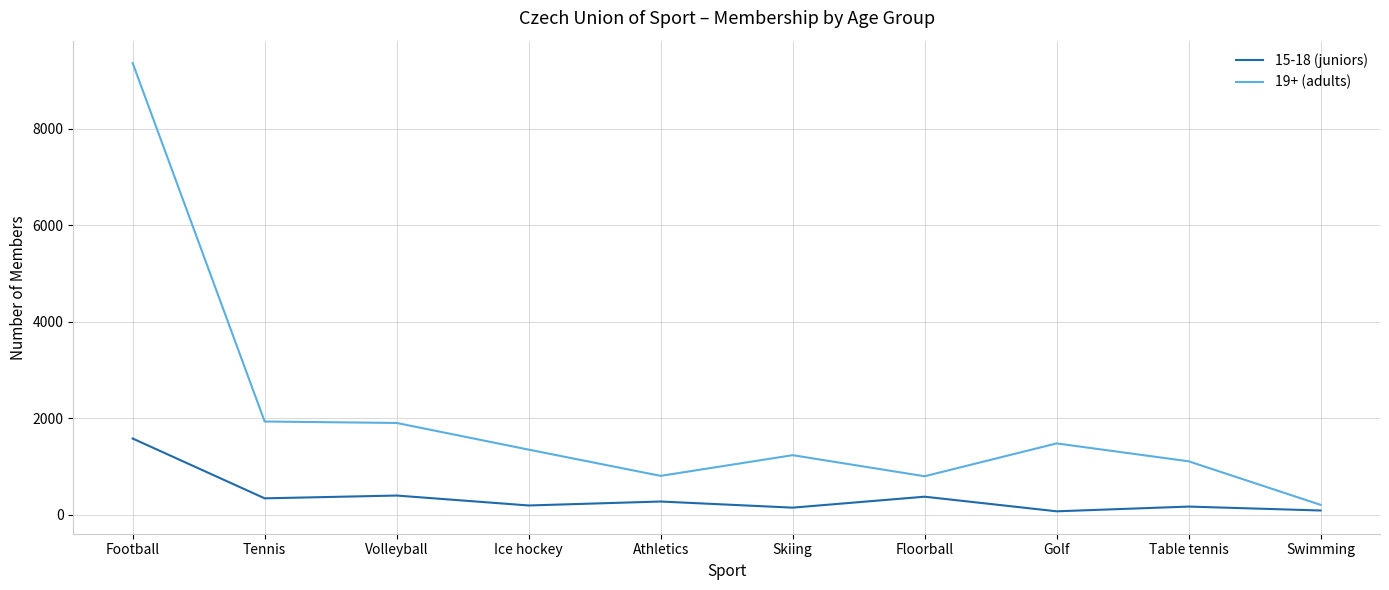

Which series has the largest total across all categories?

19+ (adults)